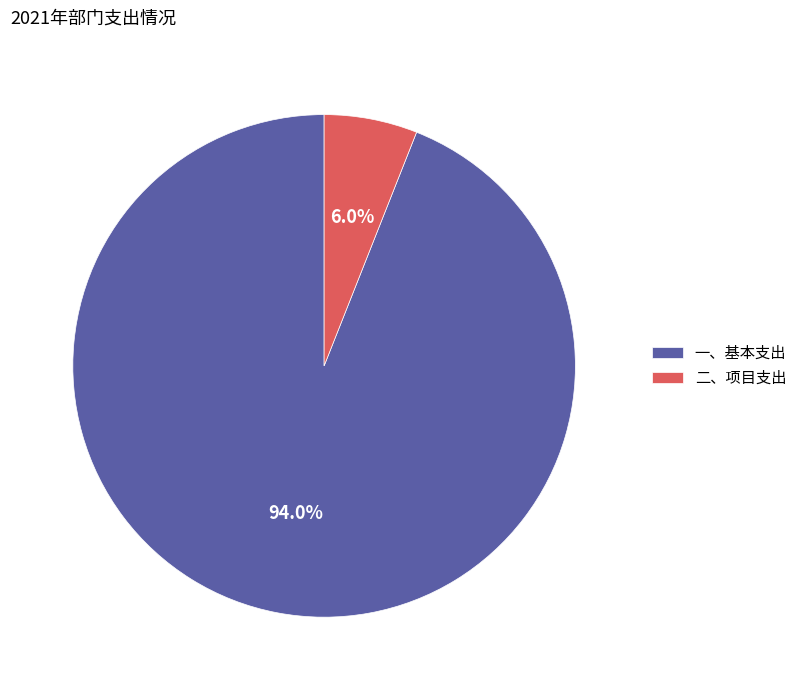

Combined, what portion of the pie is 一、基本支出 and 二、项目支出?

100.0%